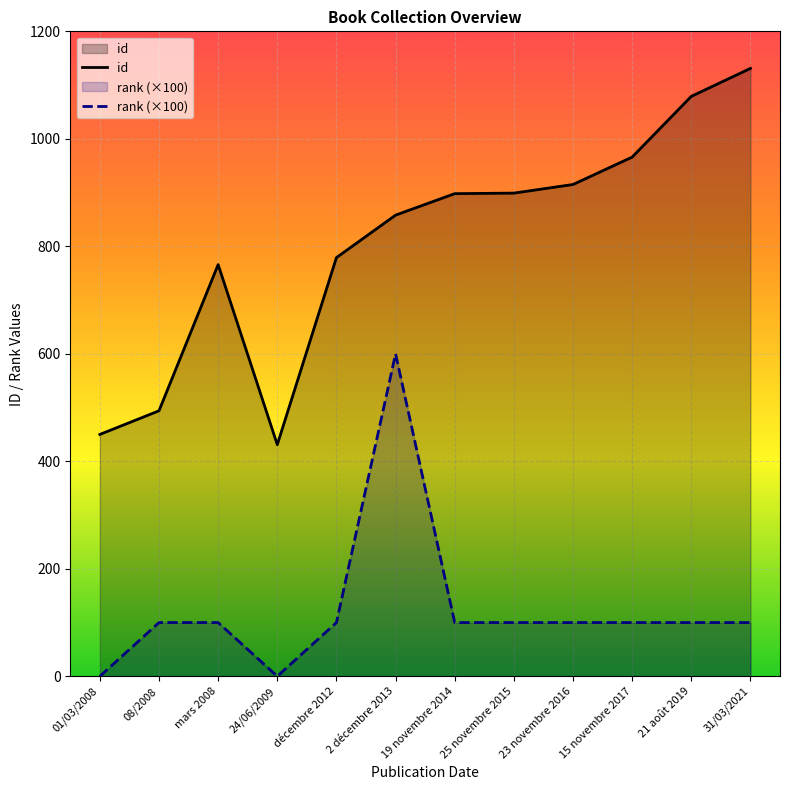

What is the average value of the rank (×100) series?

125